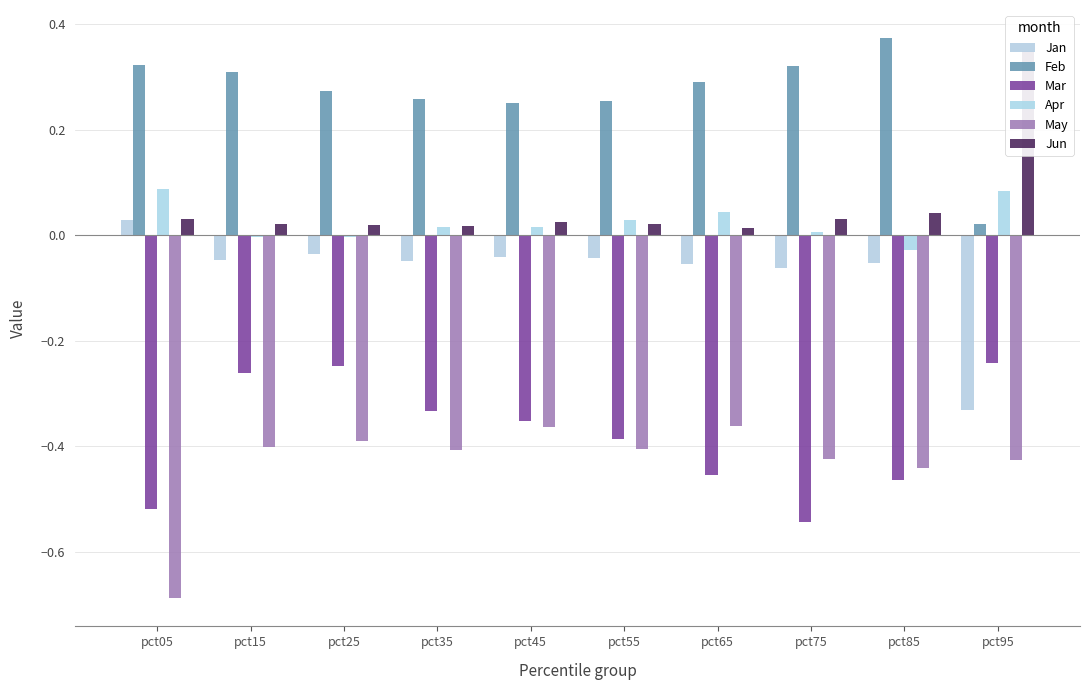

How many bars are there in each group?

6